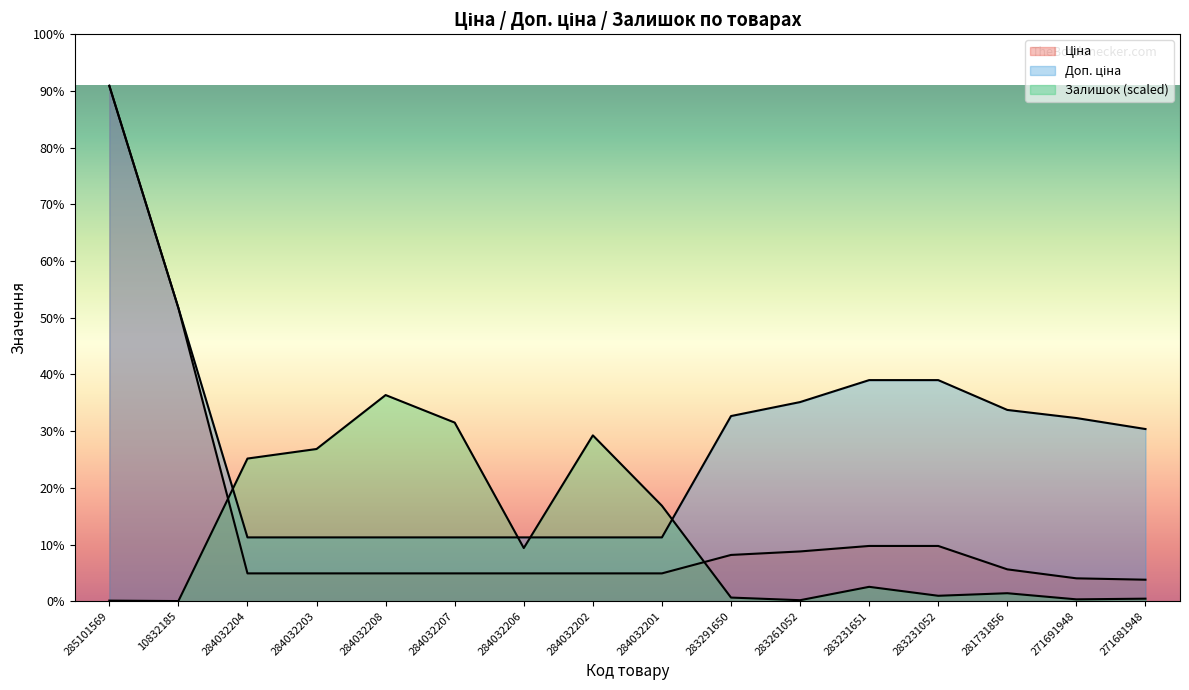

What is the maximum value for Залишок?

3990.0